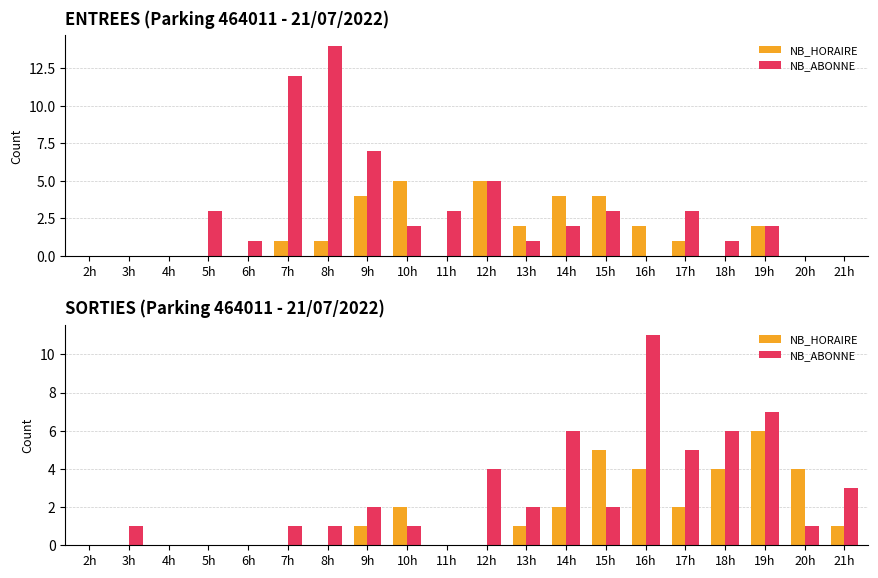

Which has a higher value, 17h or 3h?

17h